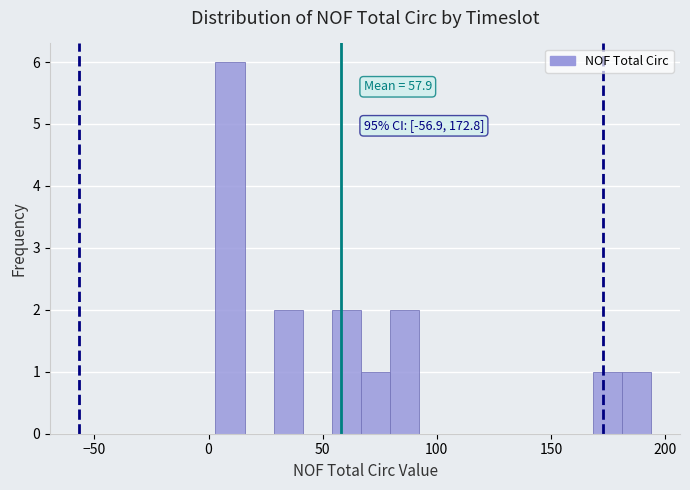

Read against the x-axis, roughly where is the centre of the tallest bar?

10